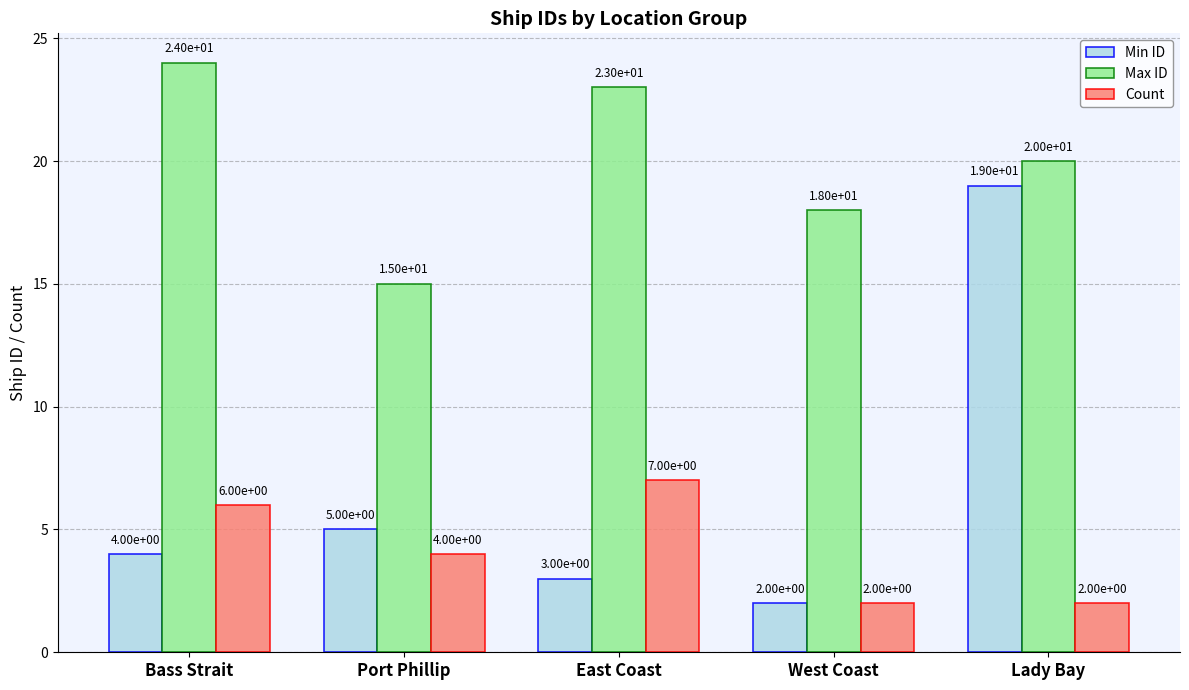

The value of Max ID at Port Phillip is 7. True or false?

False